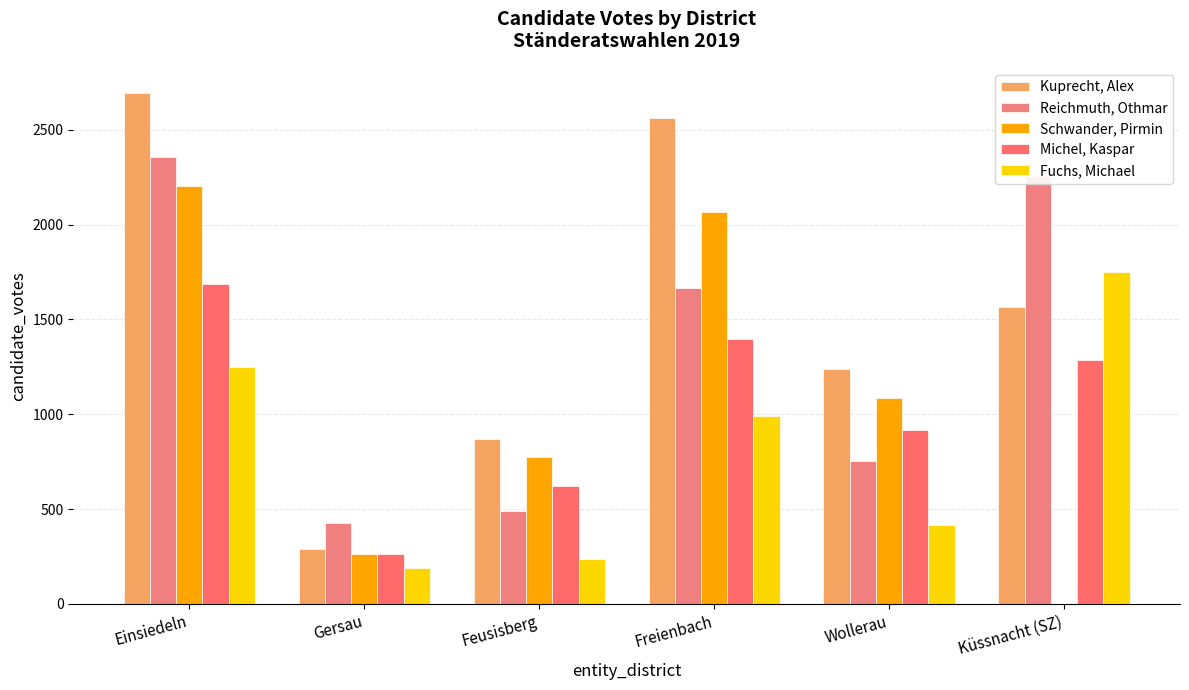

Which series has the largest total across all categories?

Kuprecht, Alex